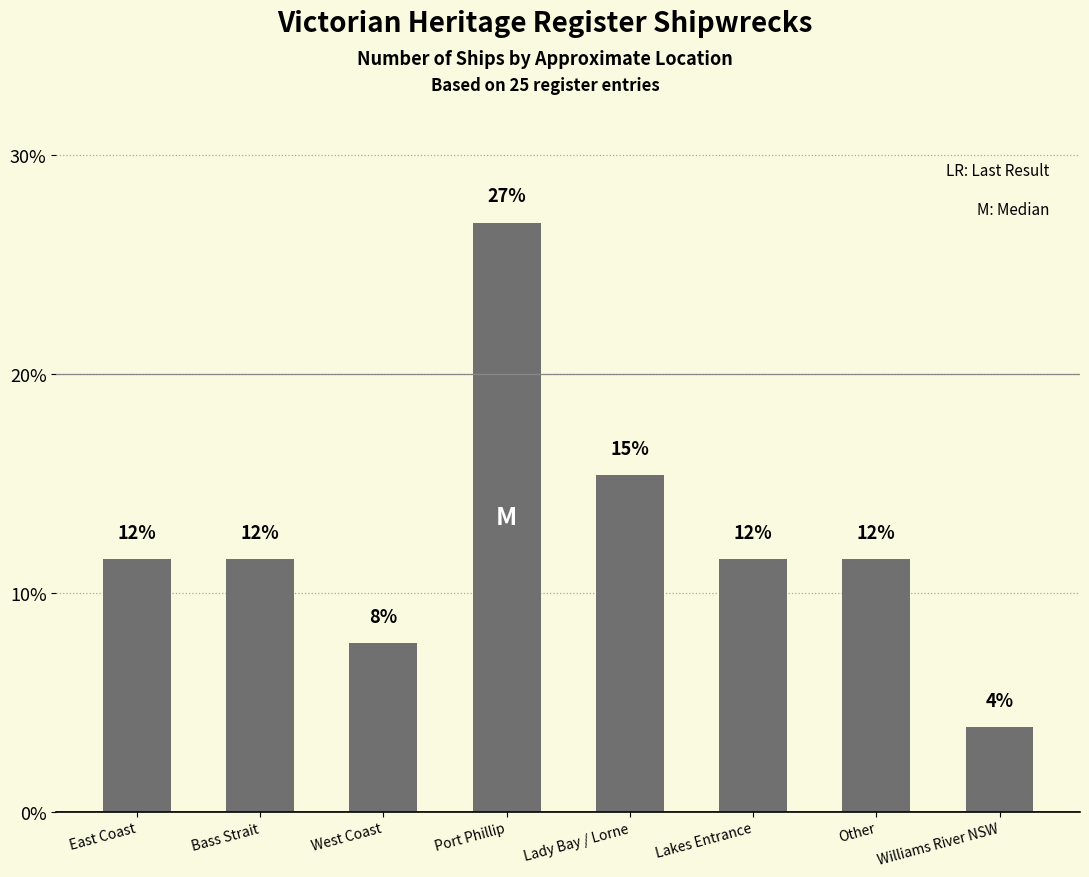

True or false: the data shows 26.9 at Port Phillip.

True